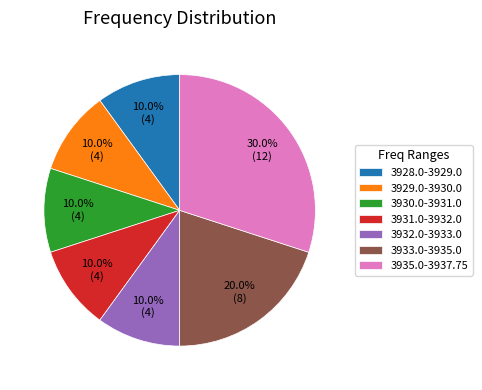

What percentage is NOT represented by 3929.0-3930.0?

90.0%